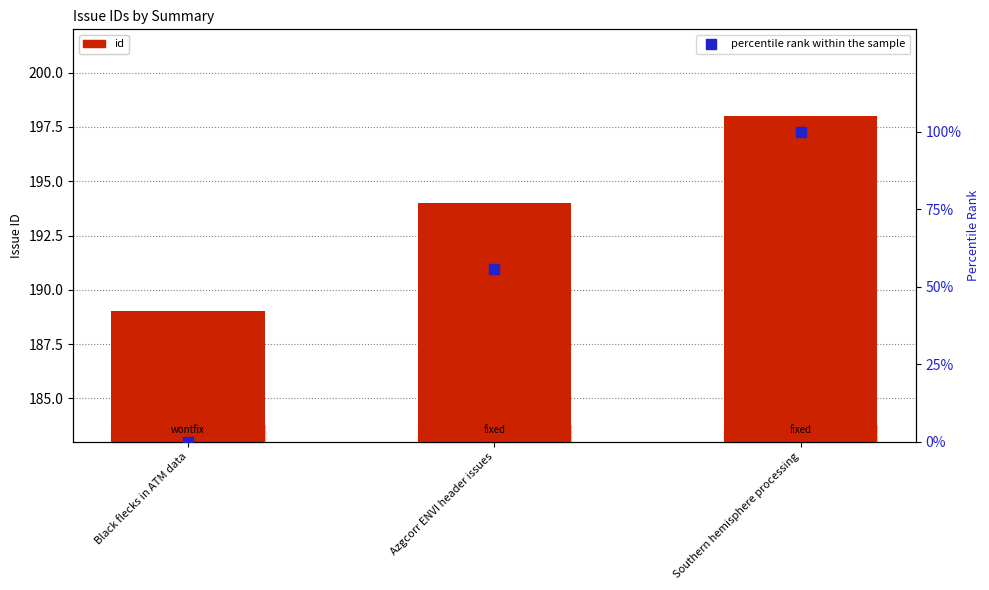

Is the value of id at Azgcorr ENVI header issues greater than the value of percentile rank within the sample at Black flecks in ATM data?

Yes